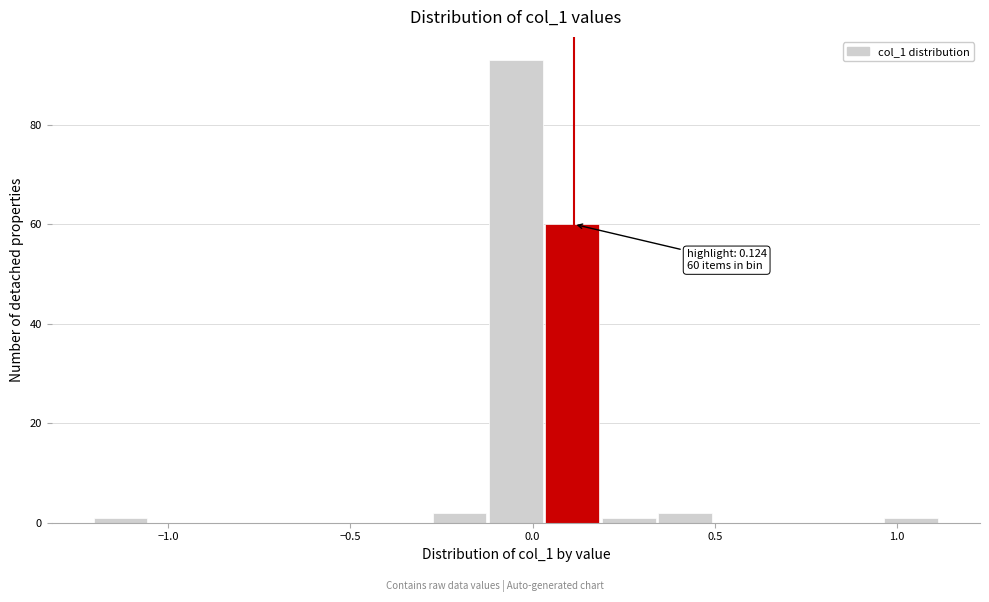

Read against the x-axis, roughly where is the centre of the tallest bar?

-0.05